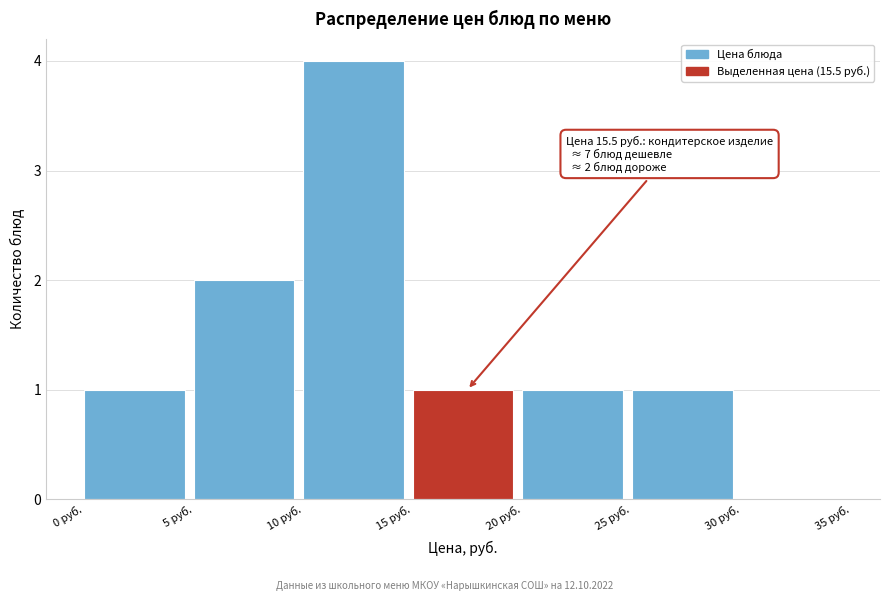

Which range on the x-axis has the tallest bar?

10 to 15